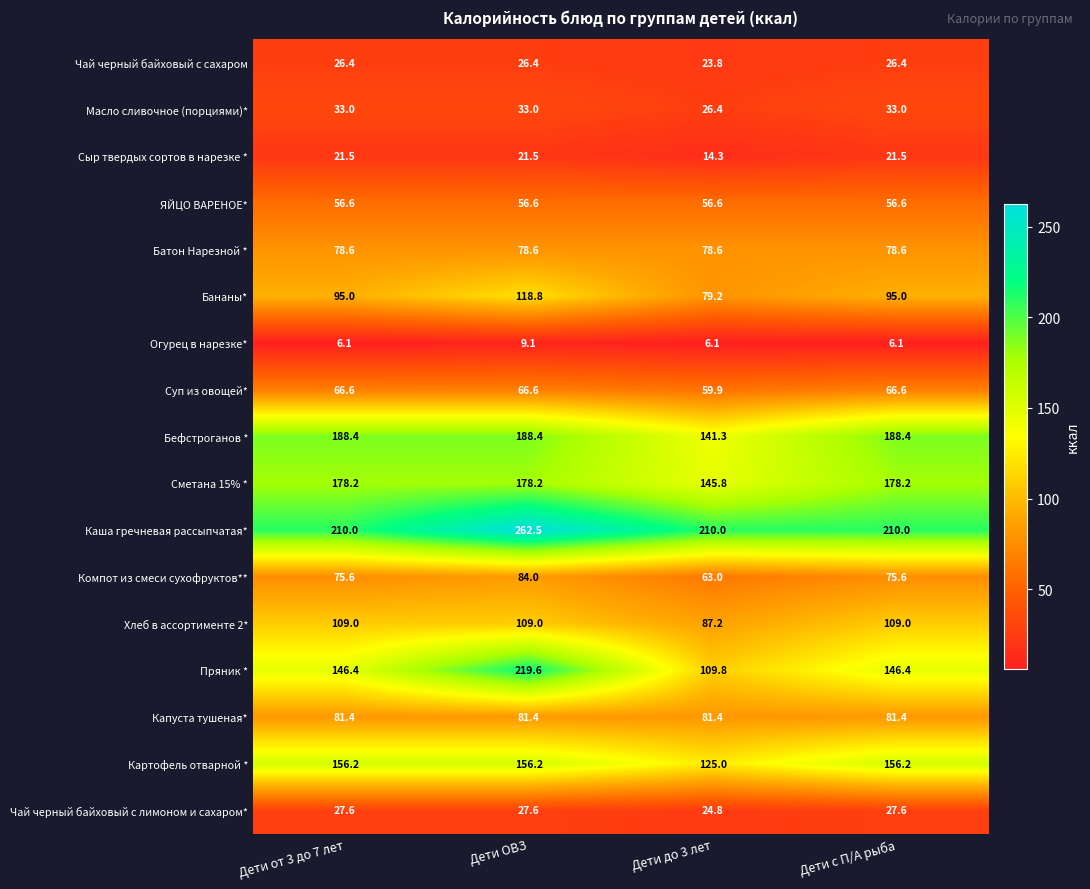

What is the spread (max minus min) of values at Дети ОВЗ?

253.4